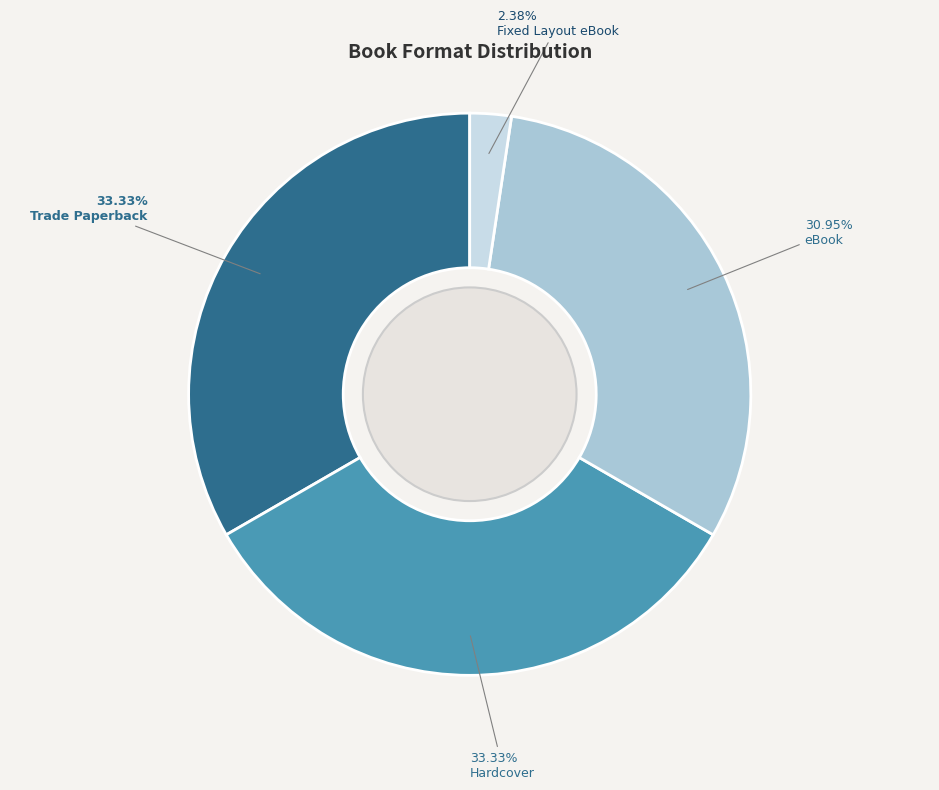

Combined, do Fixed Layout eBook and eBook account for over 50%?

No